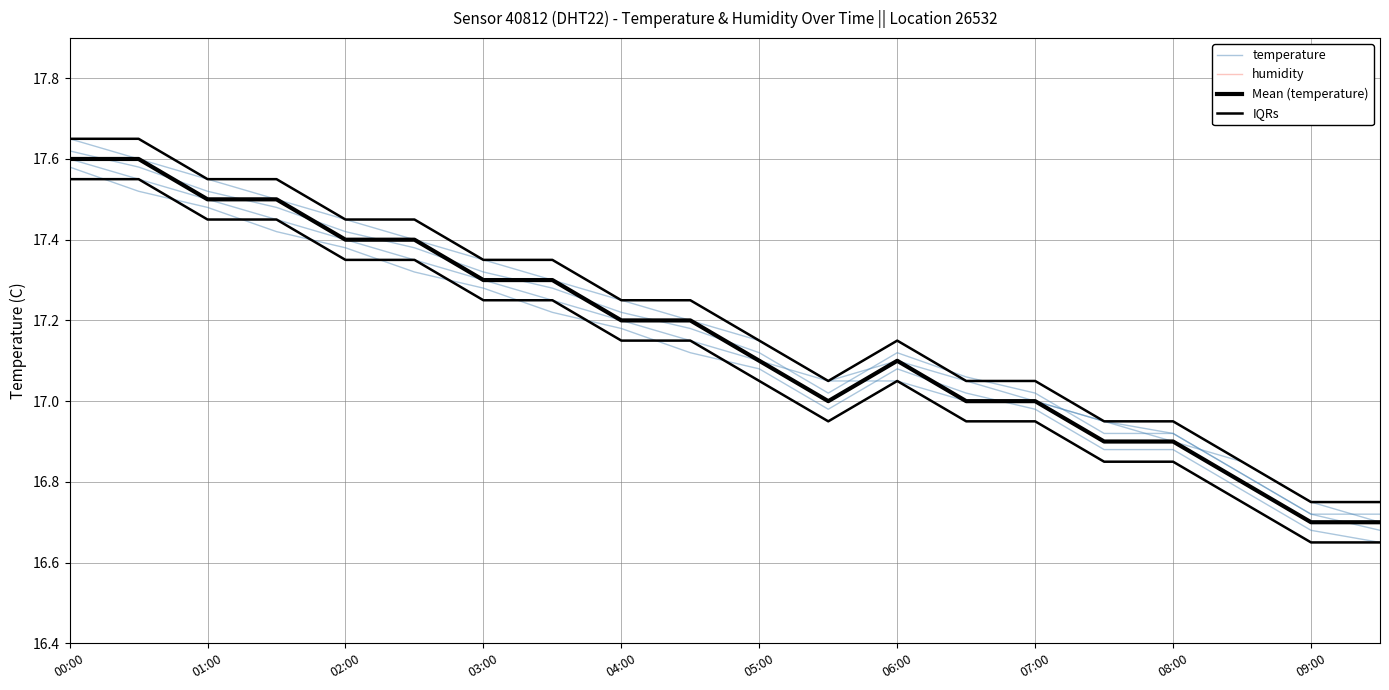

Is it true that temperature equals 16.9 at 08:00?

True